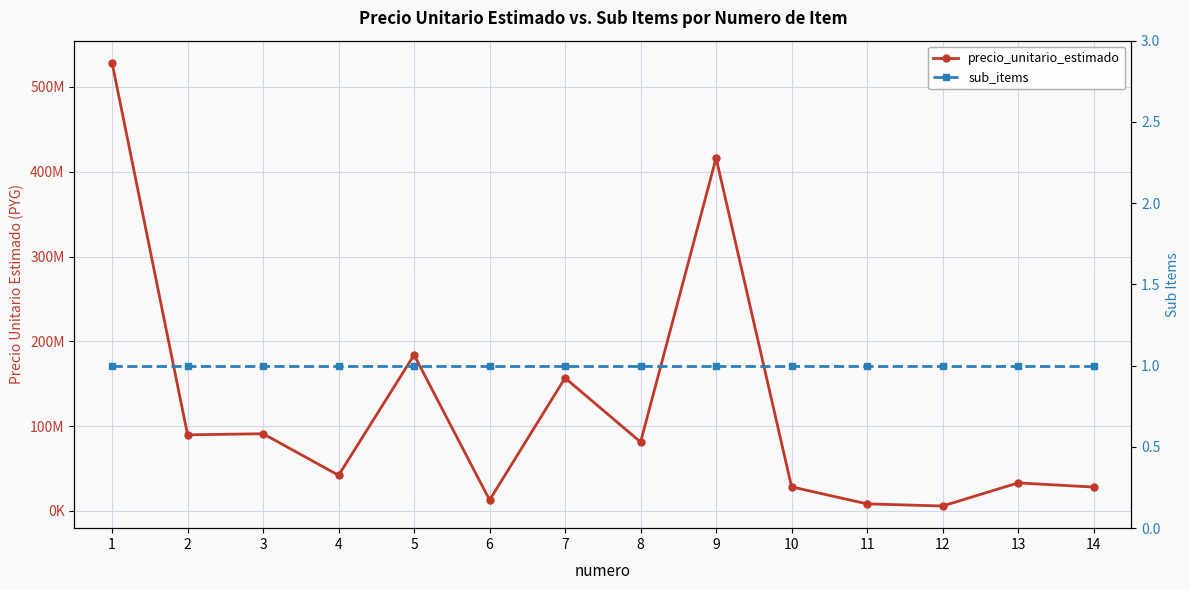

True or false: precio_unitario_estimado and sub_items intersect in this chart.

False